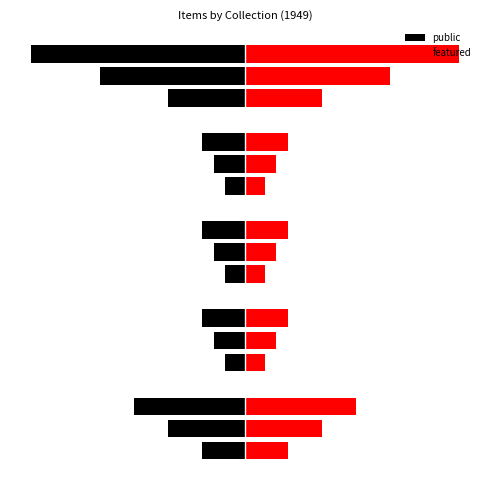

Is the value of featured at 0 greater than the value of public at 6?

Yes